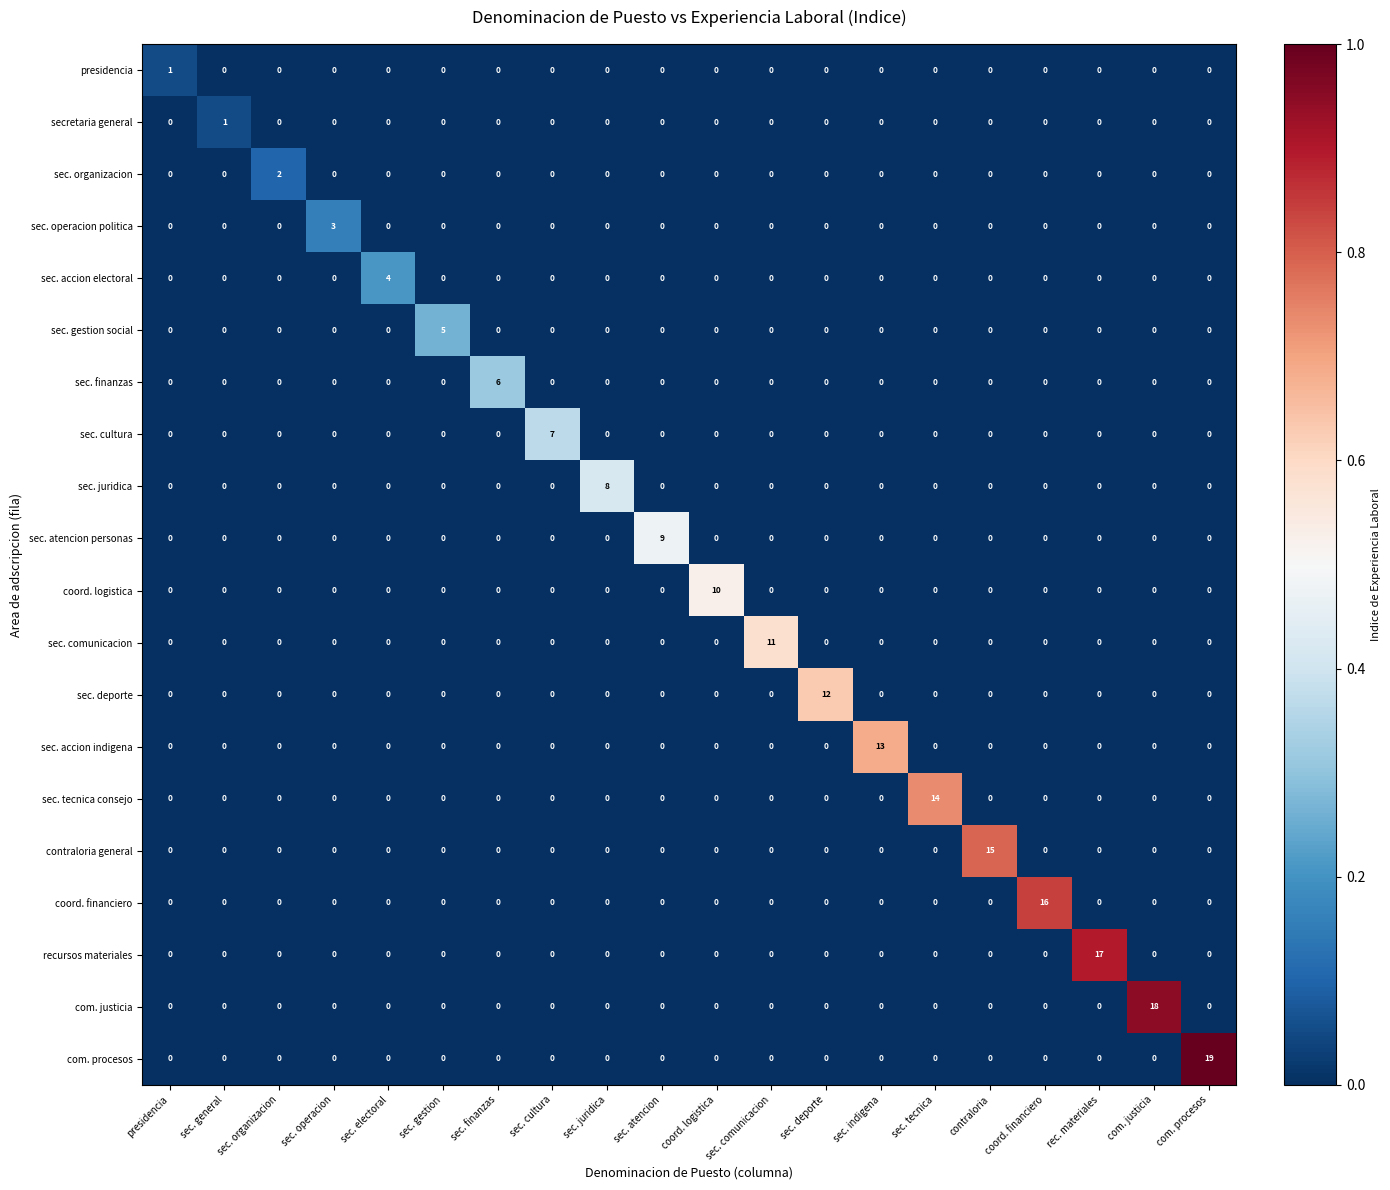

At which category does the chart reach its peak across all series?

com. procesos